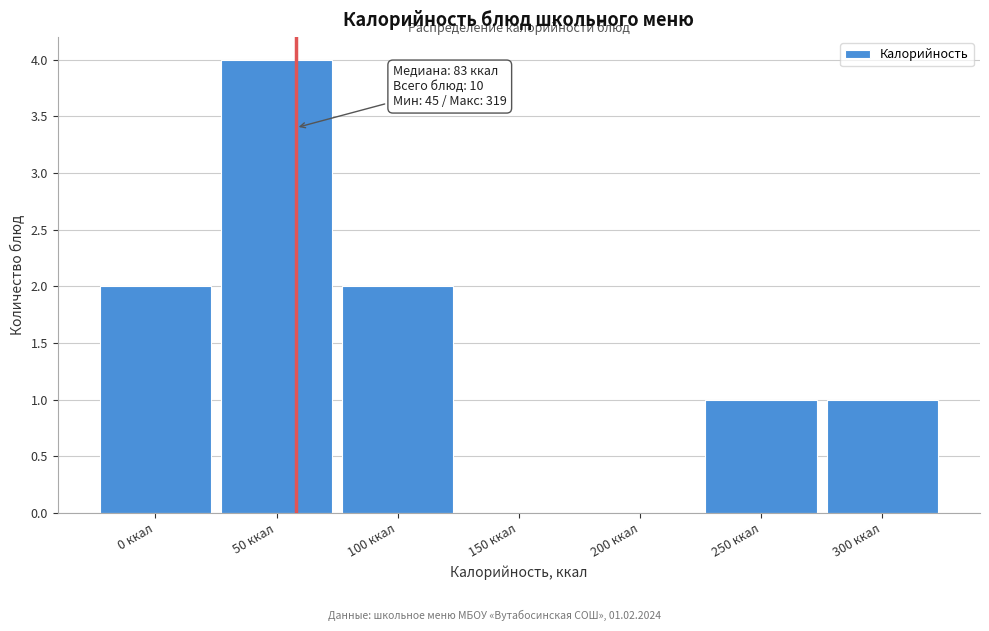

Reading left to right, what are all the values shown in this chart?

0 ккал=2	50 ккал=4	100 ккал=2	150 ккал=0	200 ккал=0	250 ккал=1	300 ккал=1